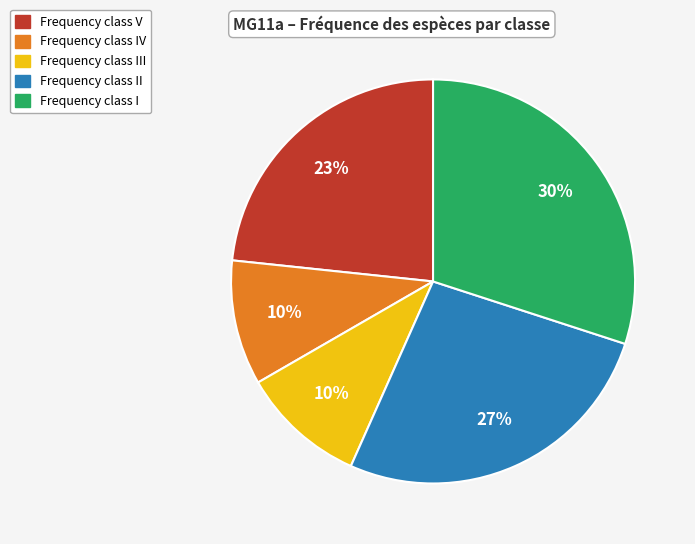

To the nearest percent, what is the average slice percentage?

20%